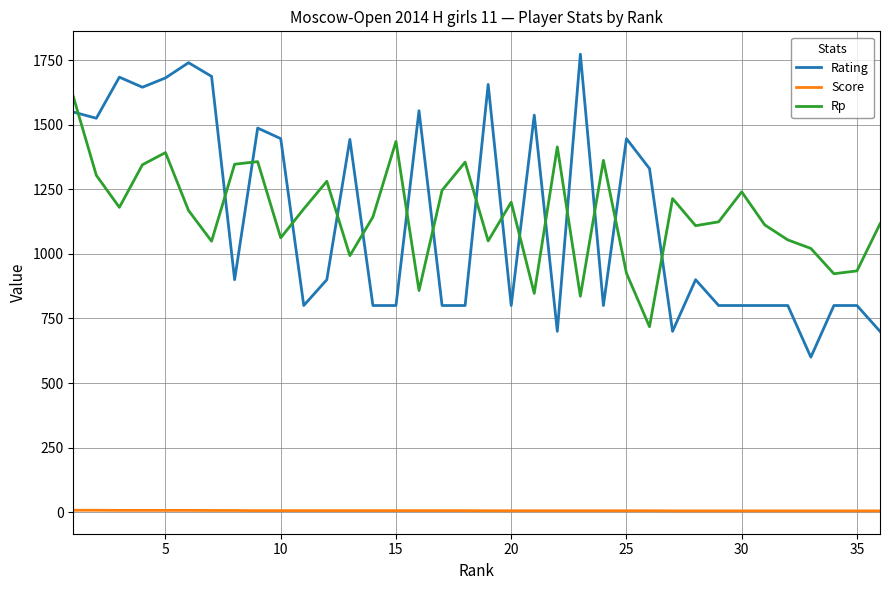

True or false: Score and Rating cross at least once.

False